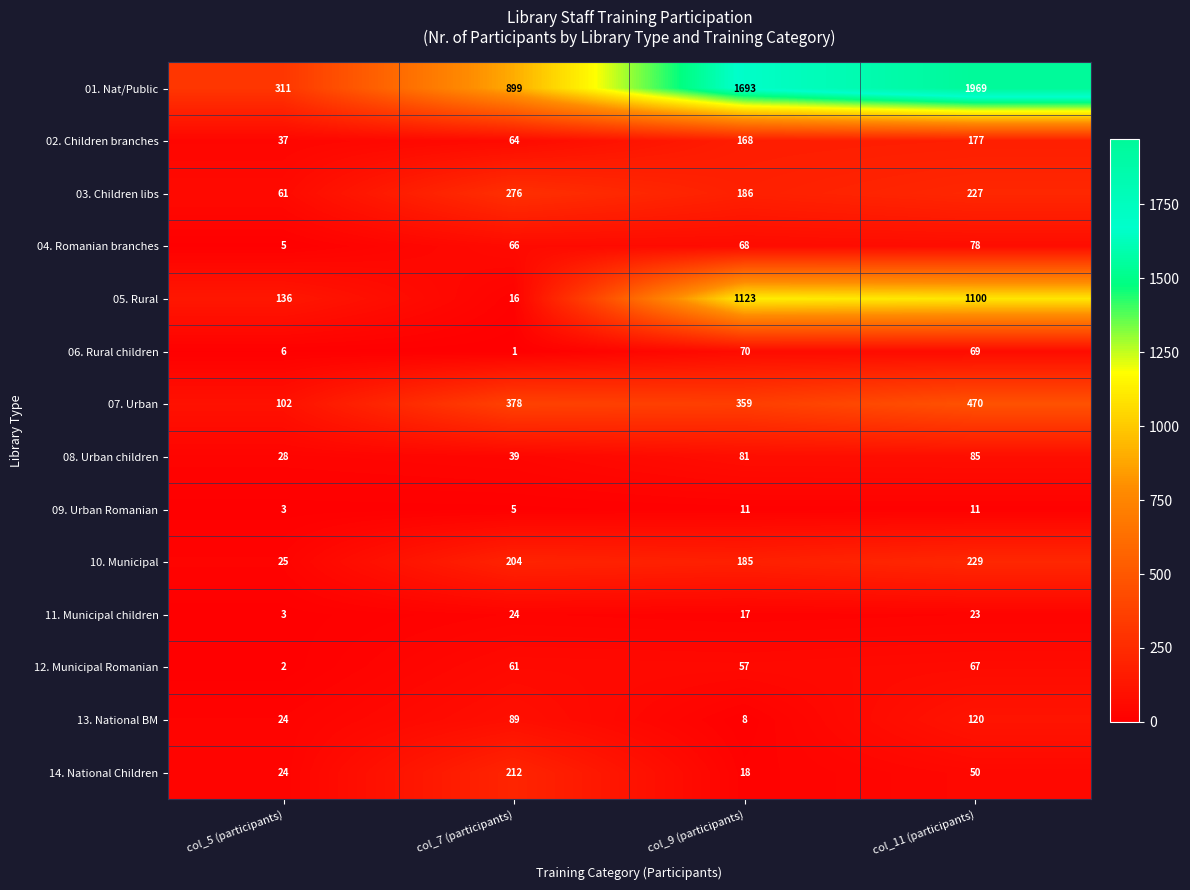

At which label is 05. Rural closest to 569?

col_5 (participants)